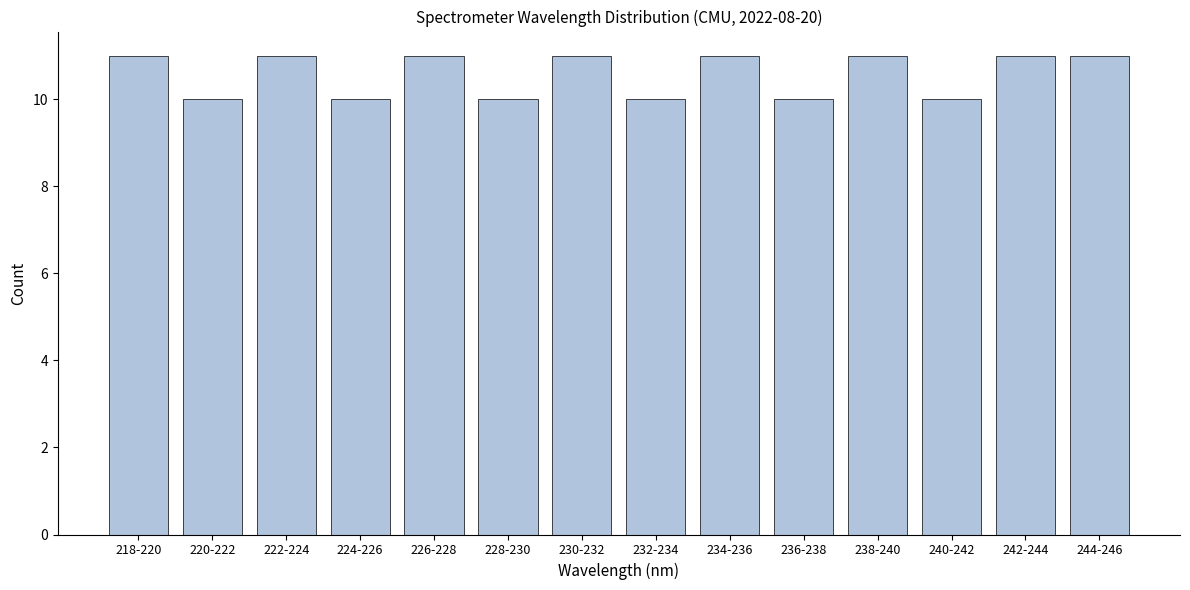

Reading left to right, what are all the values shown in this chart?

11	10	11	10	11	10	11	10	11	10	11	10	11	11